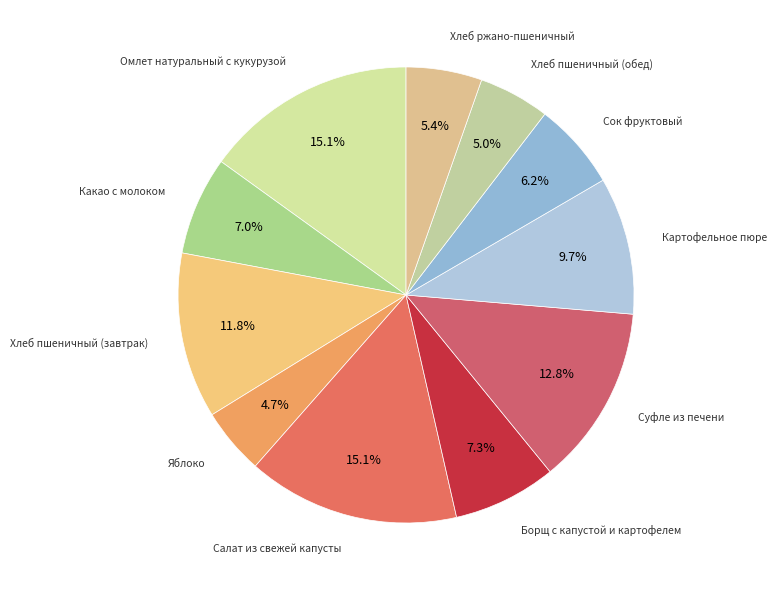

To the nearest percent, what is the average slice percentage?

9%